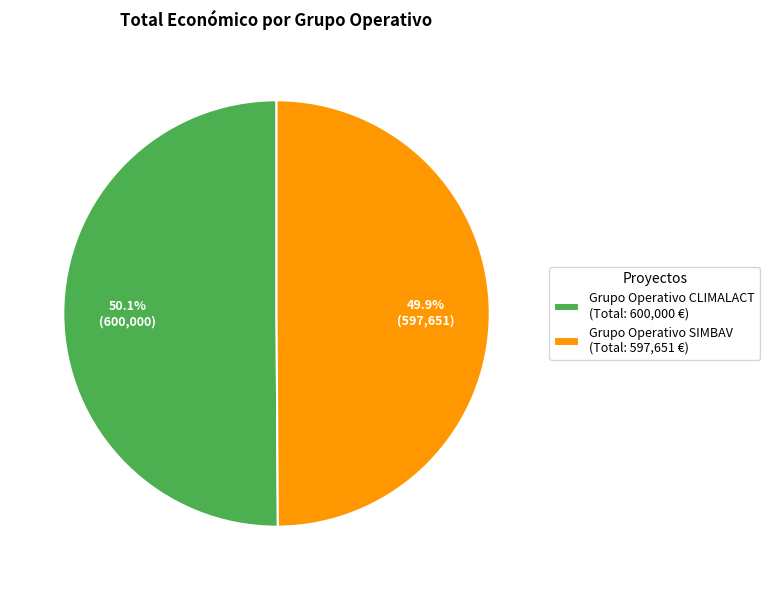

Count the number of slices in the pie.

2